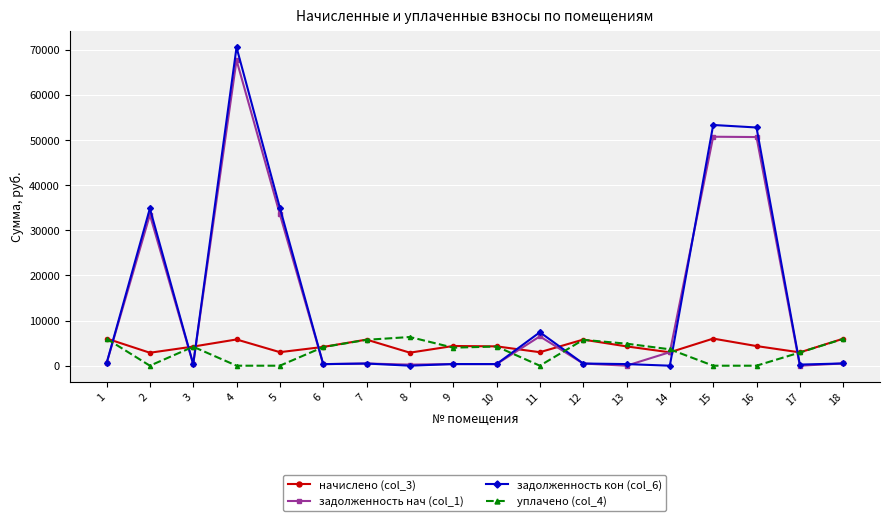

What is the average value of the начислено (col_3) series?

4371.2